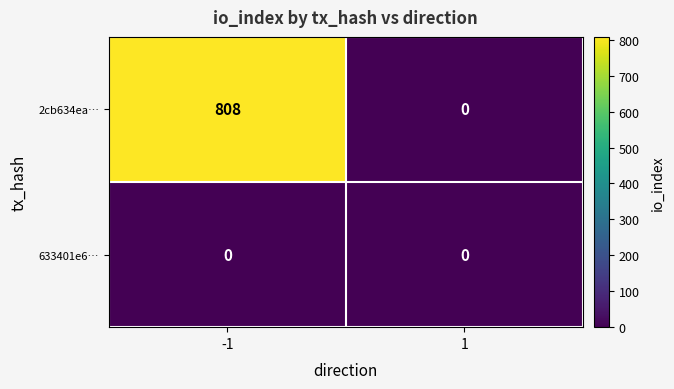

Reading left to right, list all the values displayed in this chart.

2cb634ea…: -1=808	1=0
633401e6…: -1=0	1=0